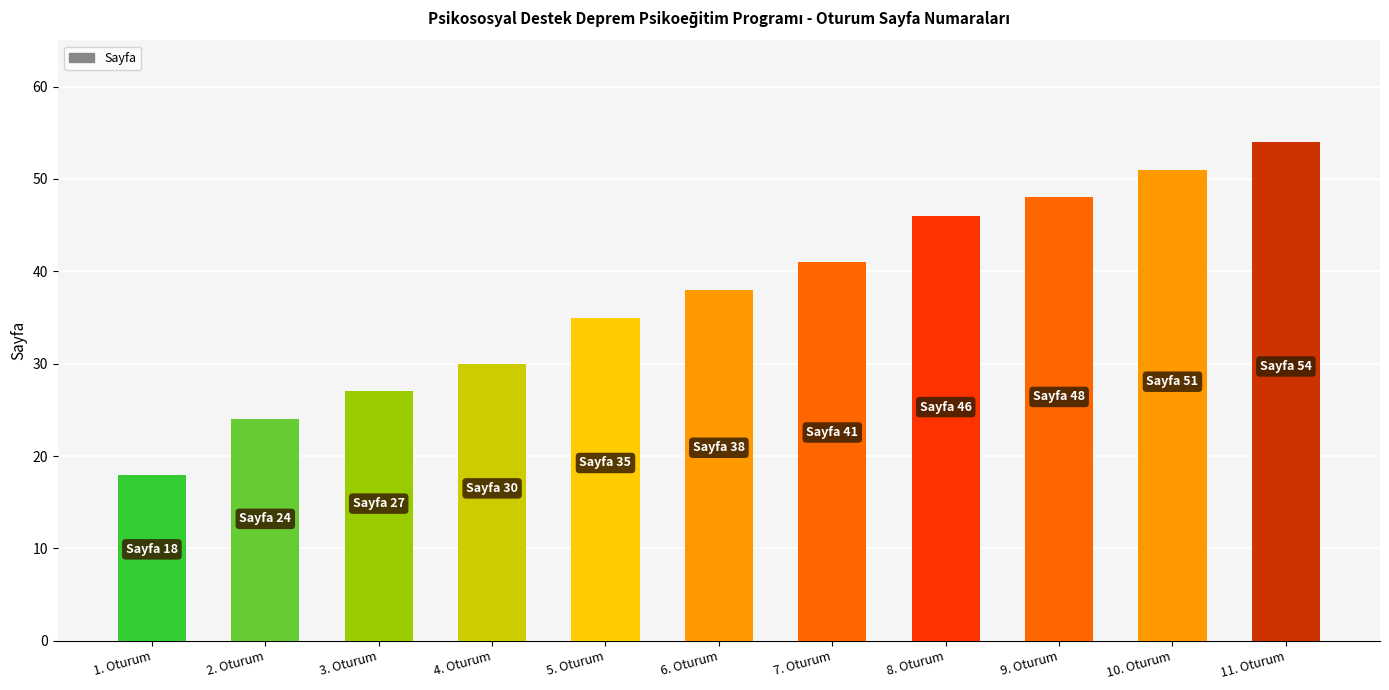

Are the bars grouped side by side (vs. stacked)?

No